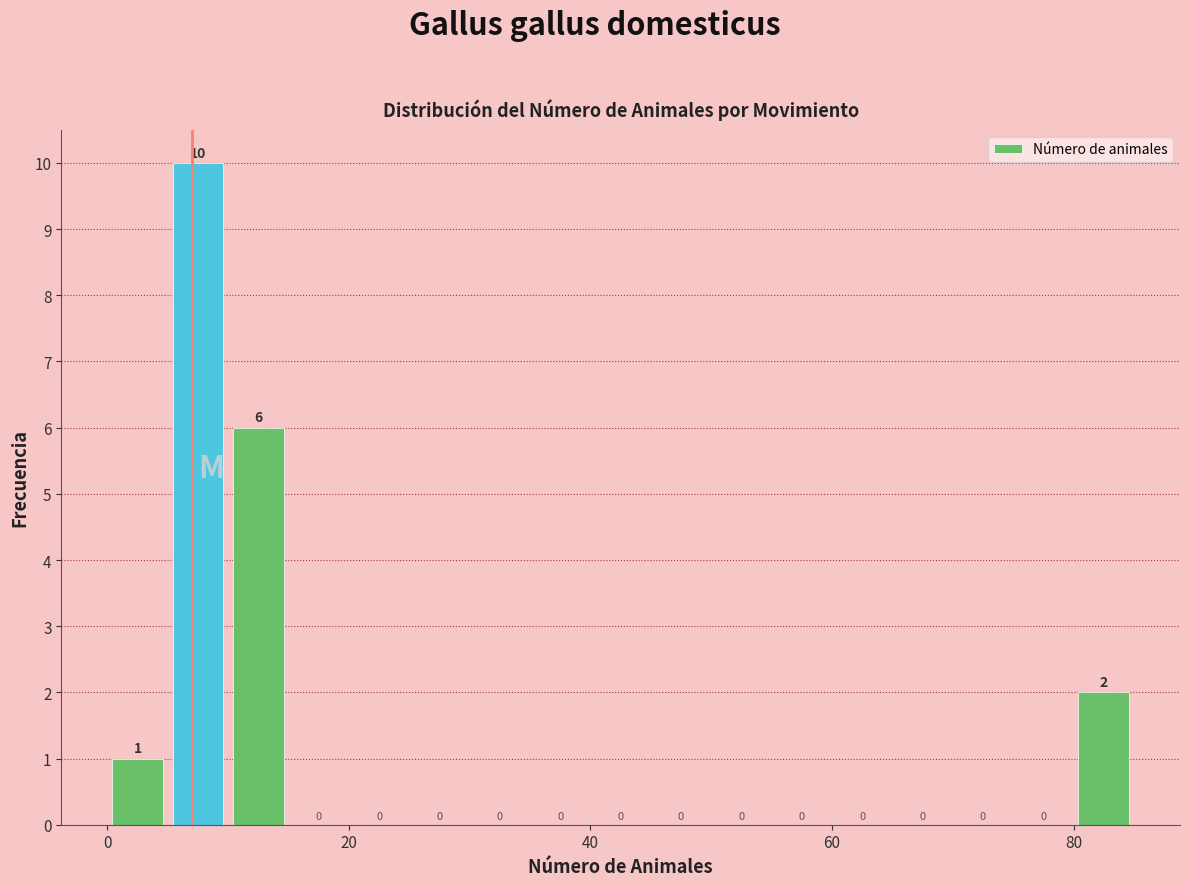

Around what value on the x-axis is the tallest bar? Give the approximate position of its centre, as read against the axis.

8